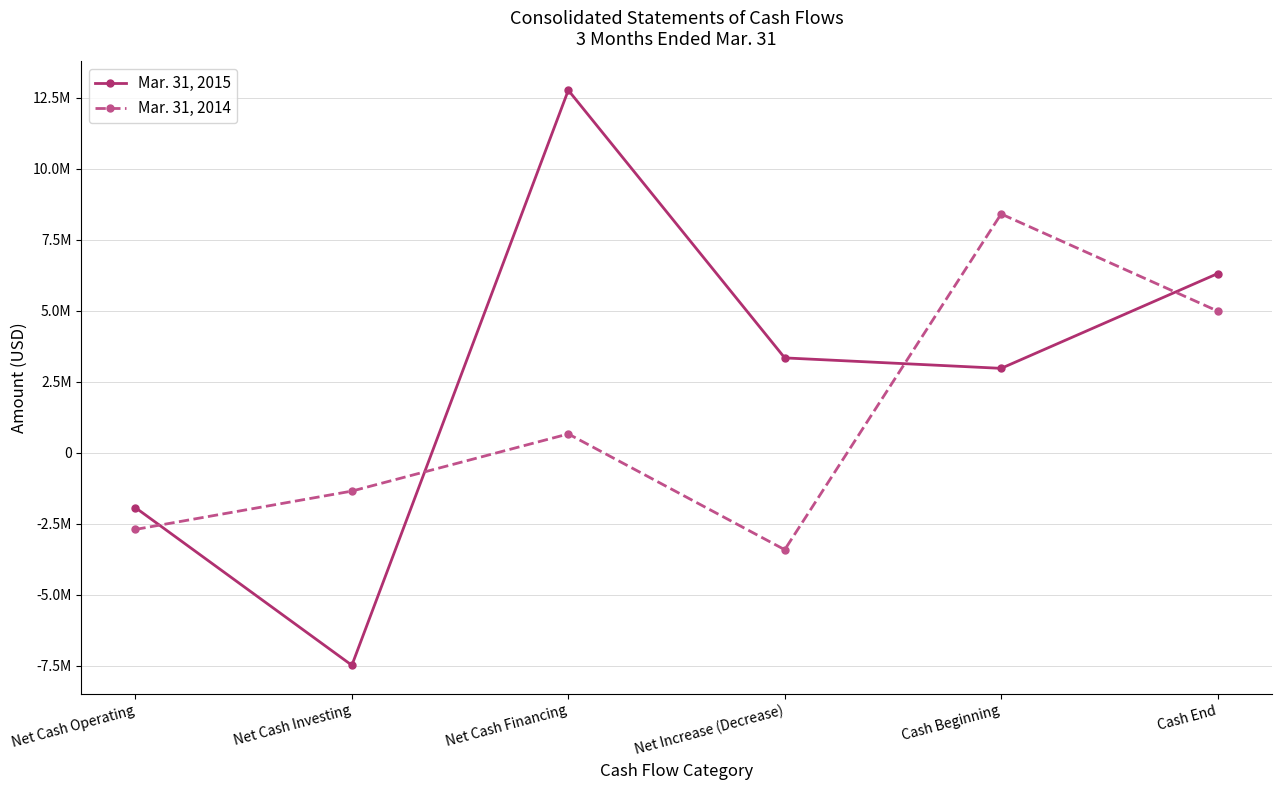

In Mar. 31, 2014, how many points are higher than both neighbors (excluding endpoints)?

2